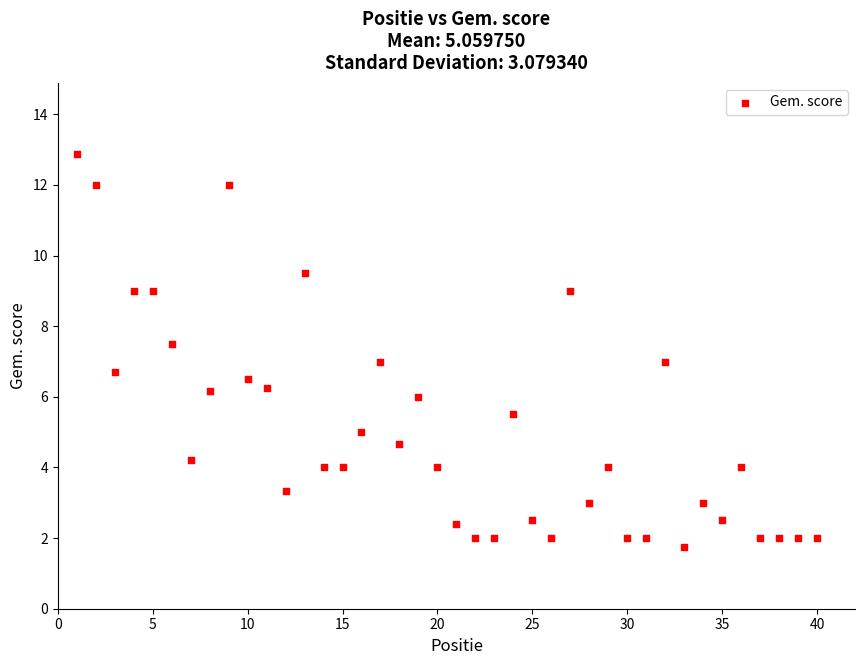

What is the range of Y values (max minus min)?

11.1